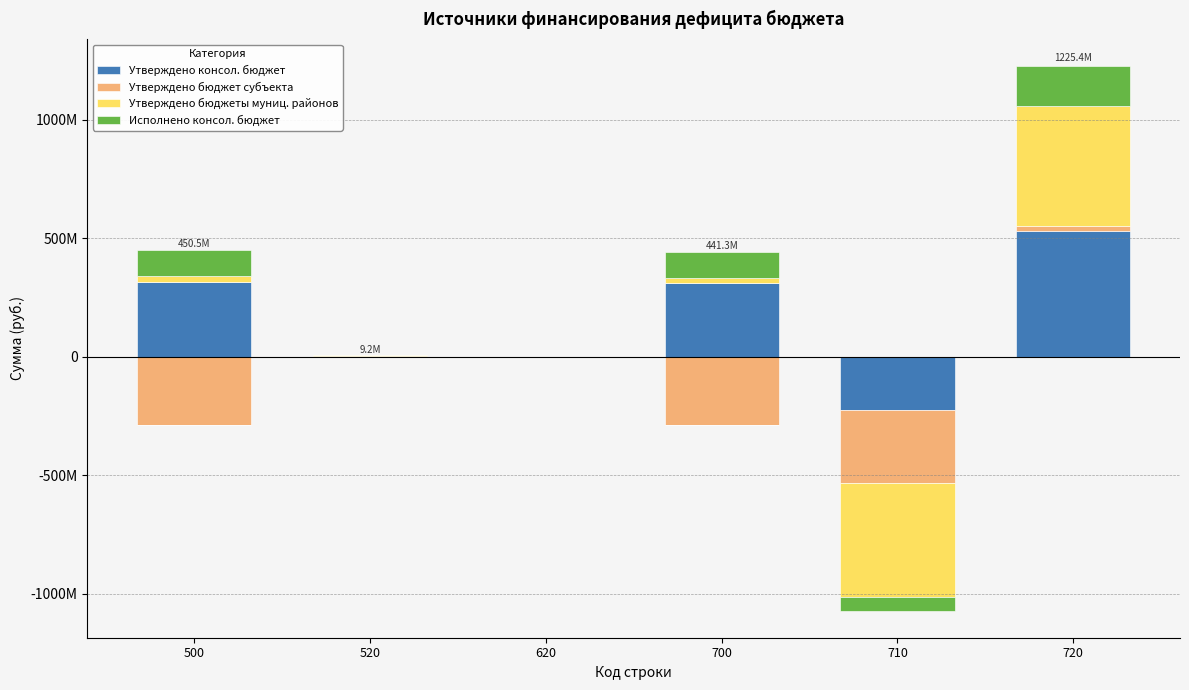

What is the maximum value shown in the chart?

532561618.9